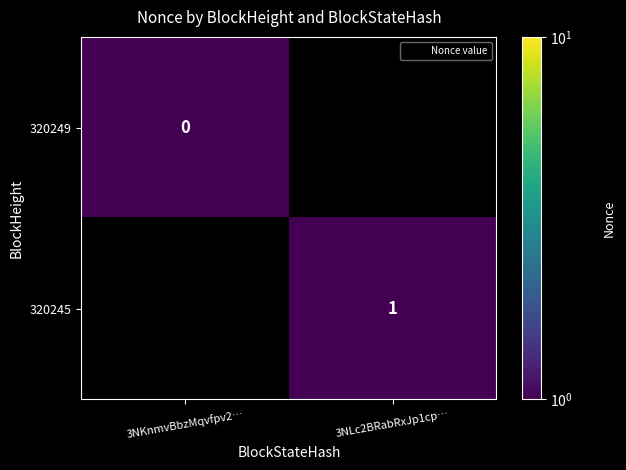

The 320245 series shows 1.0 at 3NLc2BRabRxJp1cp…. True or false?

True